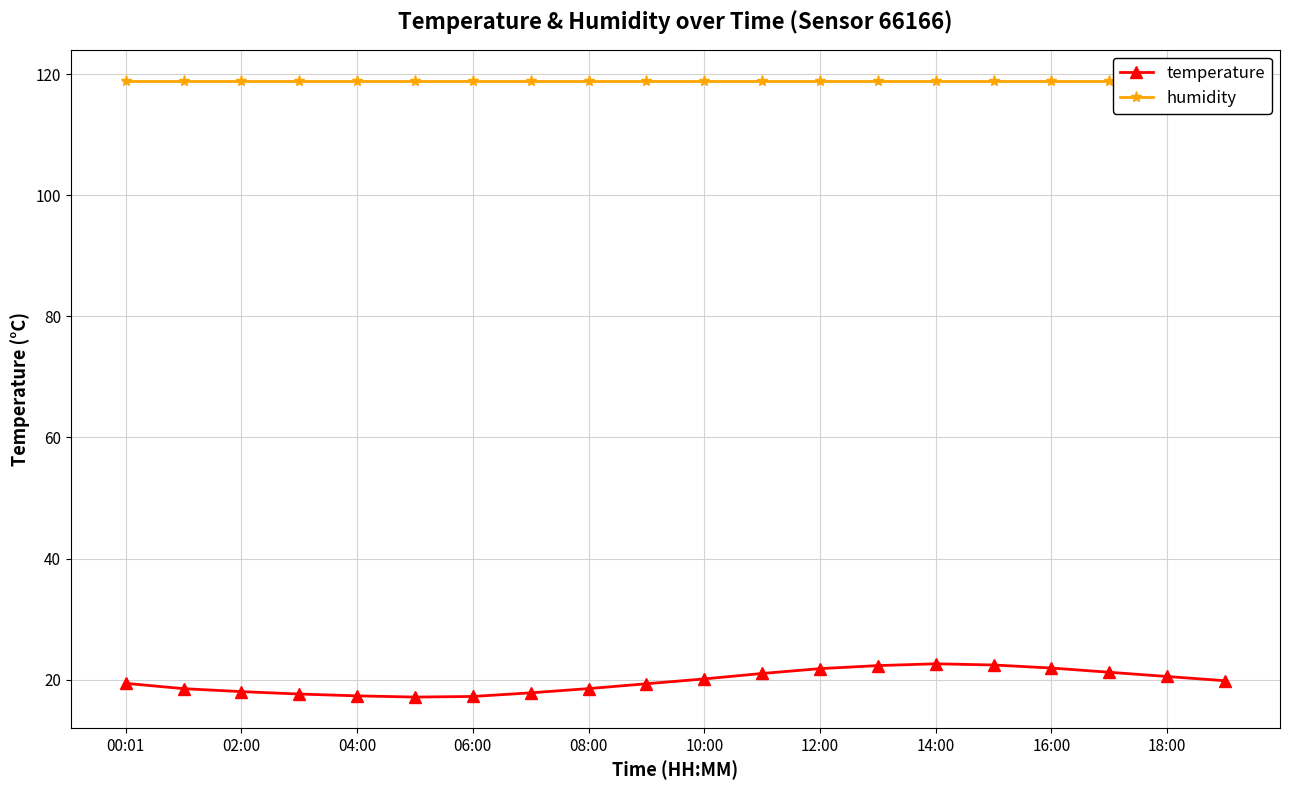

What is the average value of the humidity series?

119.0